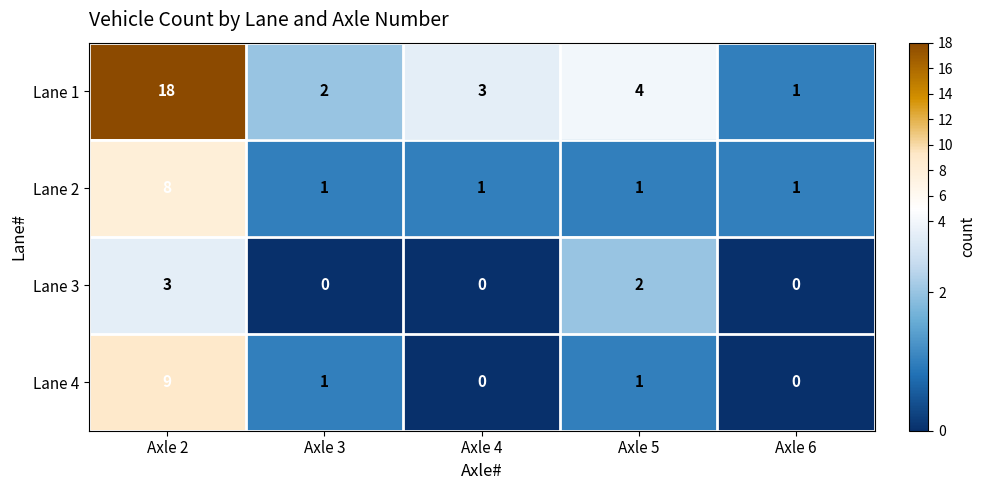

At which label does Lane 3 reach its peak?

Axle 2